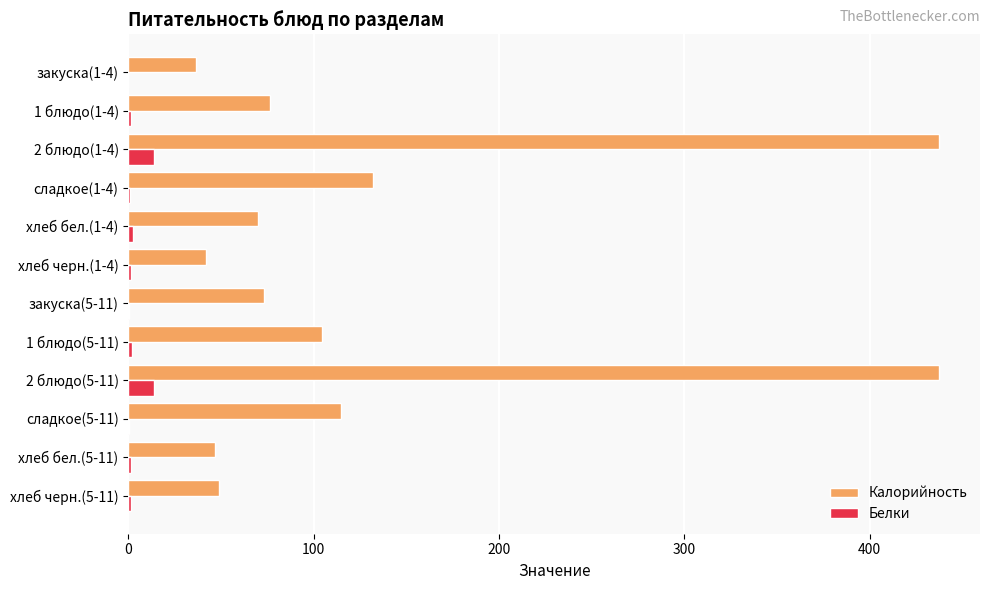

Between хлеб черн.(1-4) and сладкое(5-11), which series saw the biggest shift?

Калорийность